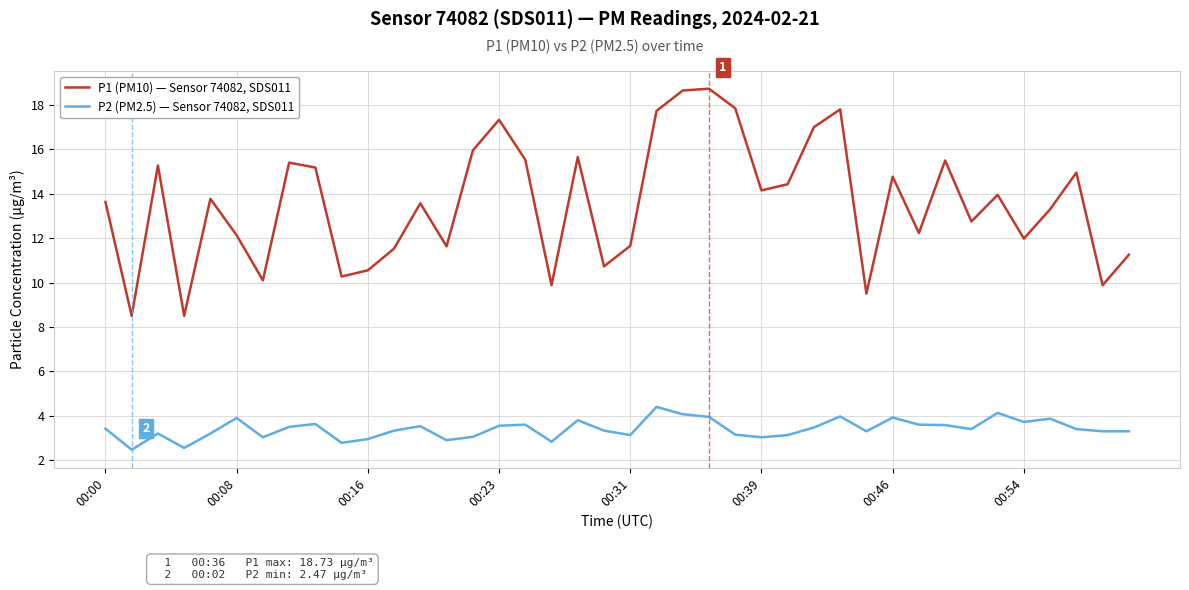

Which series has the largest total across all categories?

P1 (PM10) — Sensor 74082, SDS011